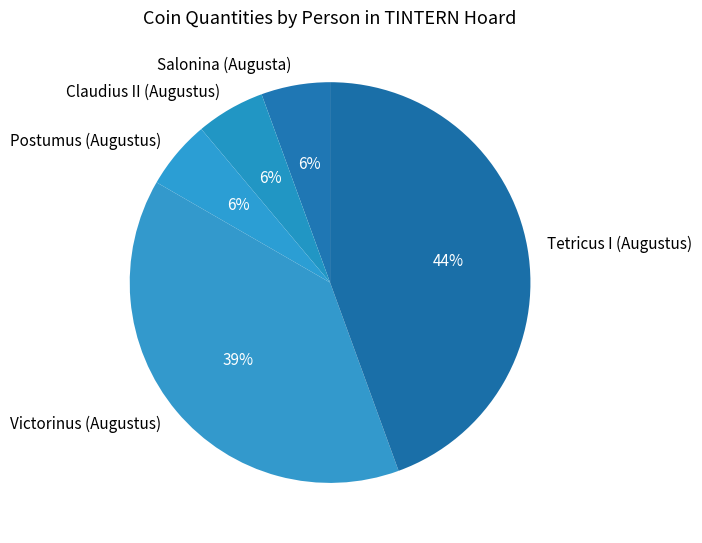

How many segments does this pie chart have?

5